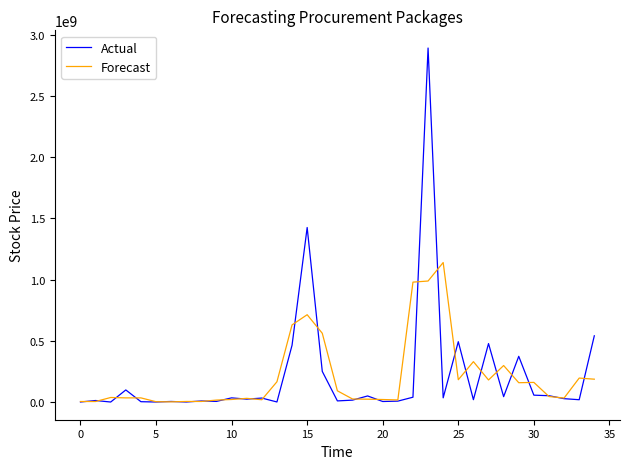

Rank the series by their maximum value, from highest to lowest.

Actual, Forecast